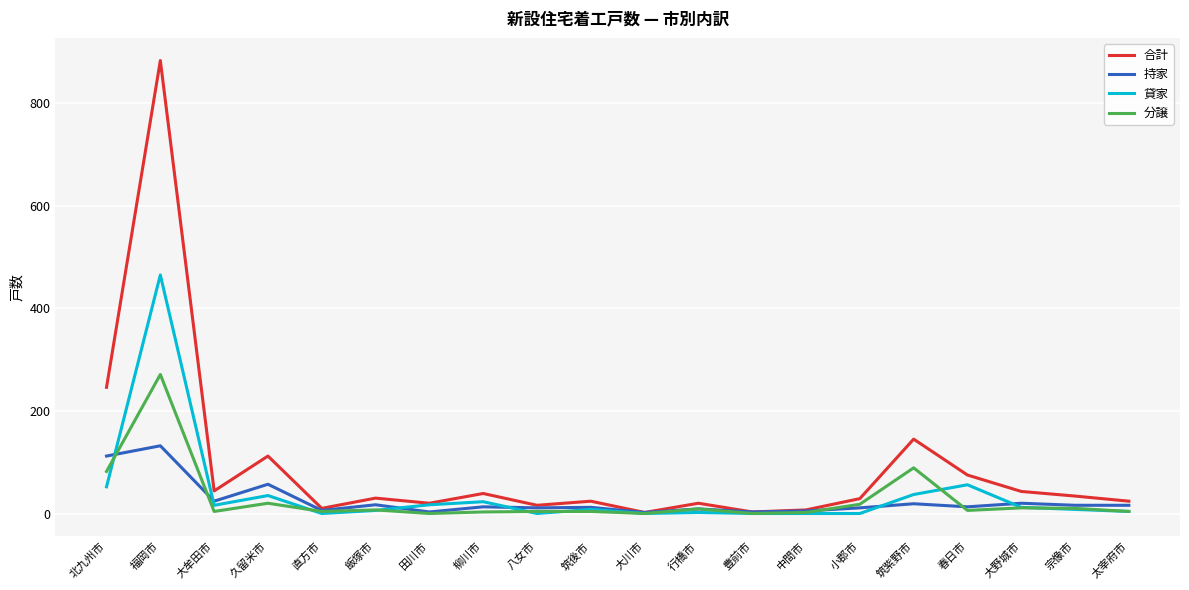

What is the difference between the 分譲 values at 春日市 and 久留米市?

14